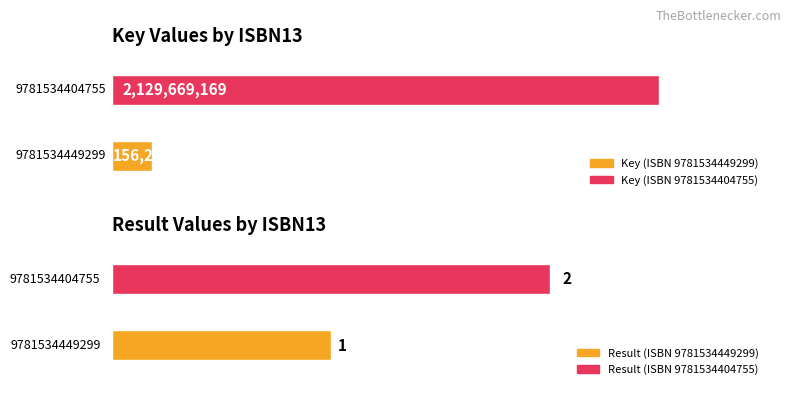

Reading left to right, transcribe all the data shown in this chart.

Key: 9781534449299=156227810	9781534404755=2129669169
Result: 9781534449299=1	9781534404755=2